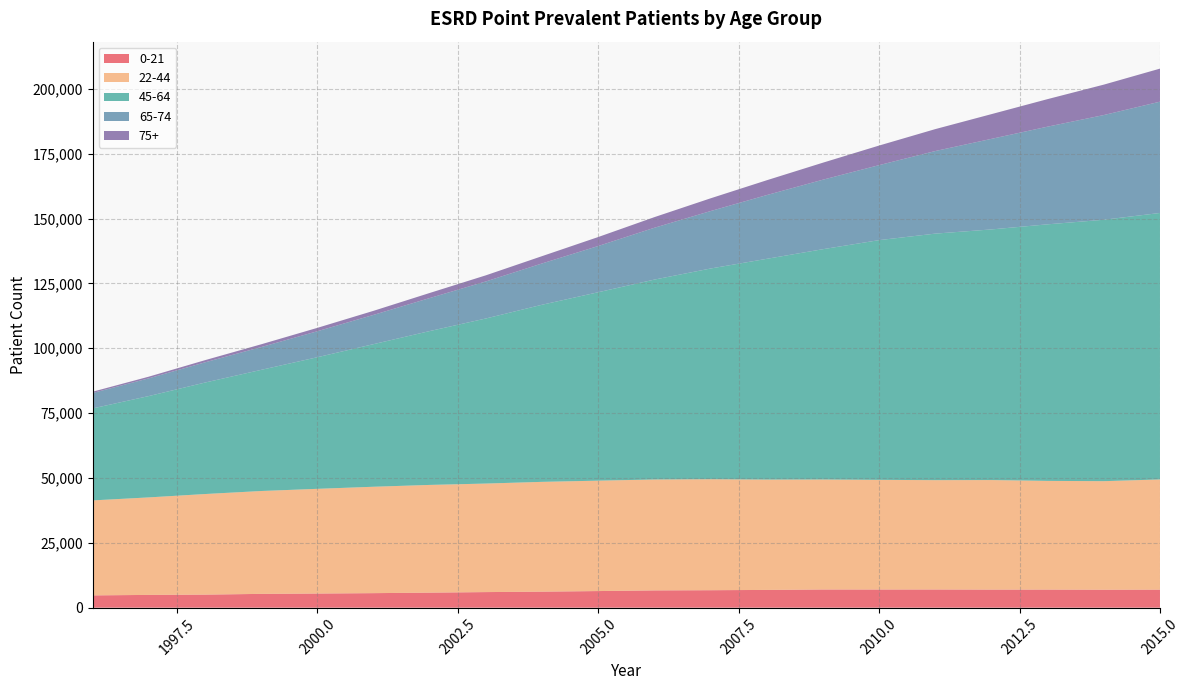

Reading left to right, what are all the values shown in this chart?

0-21: 1996=4740	1997=4925	1998=5036	1999=5321	2000=5454	2001=5603	2002=5801	2003=6009	2004=6182	2005=6407	2006=6663	2007=6735	2008=6848	2009=7013	2010=7005	2011=7013	2012=6968	2013=6974	2014=6926	2015=6955
22-44: 1996=36615	1997=37590	1998=38777	1999=39658	2000=40364	2001=41018	2002=41526	2003=41842	2004=42325	2005=42561	2006=42754	2007=42794	2008=42538	2009=42399	2010=42271	2011=42152	2012=42235	2013=41906	2014=41846	2015=42484
45-64: 1996=35459	1997=39070	1998=42973	1999=46700	2000=50734	2001=54974	2002=59308	2003=63636	2004=68275	2005=72640	2006=77065	2007=81221	2008=85098	2009=88785	2010=92415	2011=95038	2012=96618	2013=98905	2014=100774	2015=102727
65-74: 1996=5940	1997=6837	1998=7794	1999=8788	2000=10017	2001=11278	2002=12727	2003=14282	2004=15926	2005=17820	2006=19982	2007=22145	2008=24578	2009=26794	2010=28913	2011=31837	2012=34915	2013=37654	2014=40366	2015=42905
75+: 1996=505	1997=641	1998=835	1999=1068	2000=1303	2001=1567	2002=1959	2003=2358	2004=2810	2005=3462	2006=4092	2007=4913	2008=5712	2009=6560	2010=7549	2011=8450	2012=9527	2013=10617	2014=11727	2015=12739